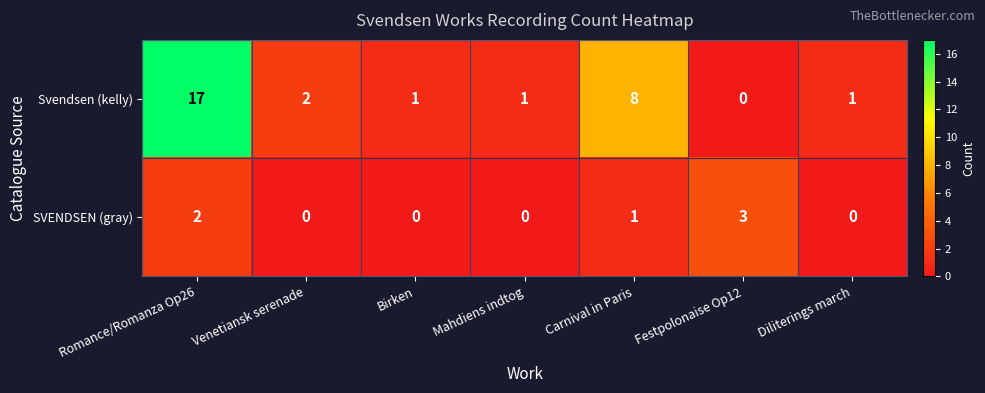

At which label does Svendsen (kelly) reach its peak?

Romance/Romanza Op26